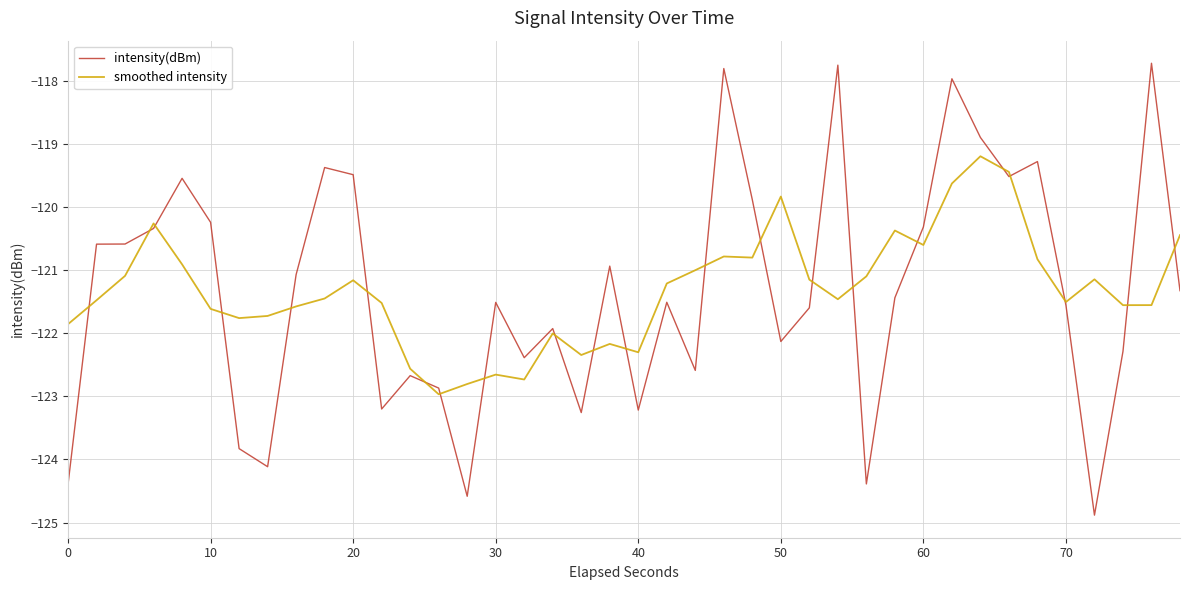

What is the difference between the second highest and minimum values in the intensity(dBm) series?

7.1